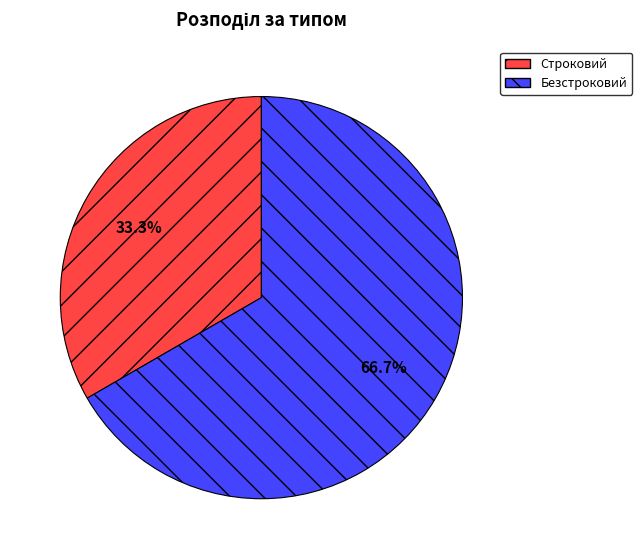

Is it true that Строковий is 33% of the pie?

True